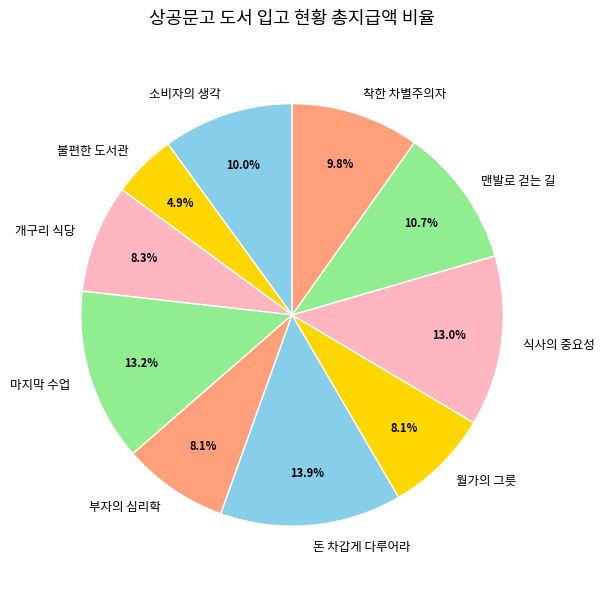

What percentage is the 부자의 심리학 slice, to the nearest percent?

8%